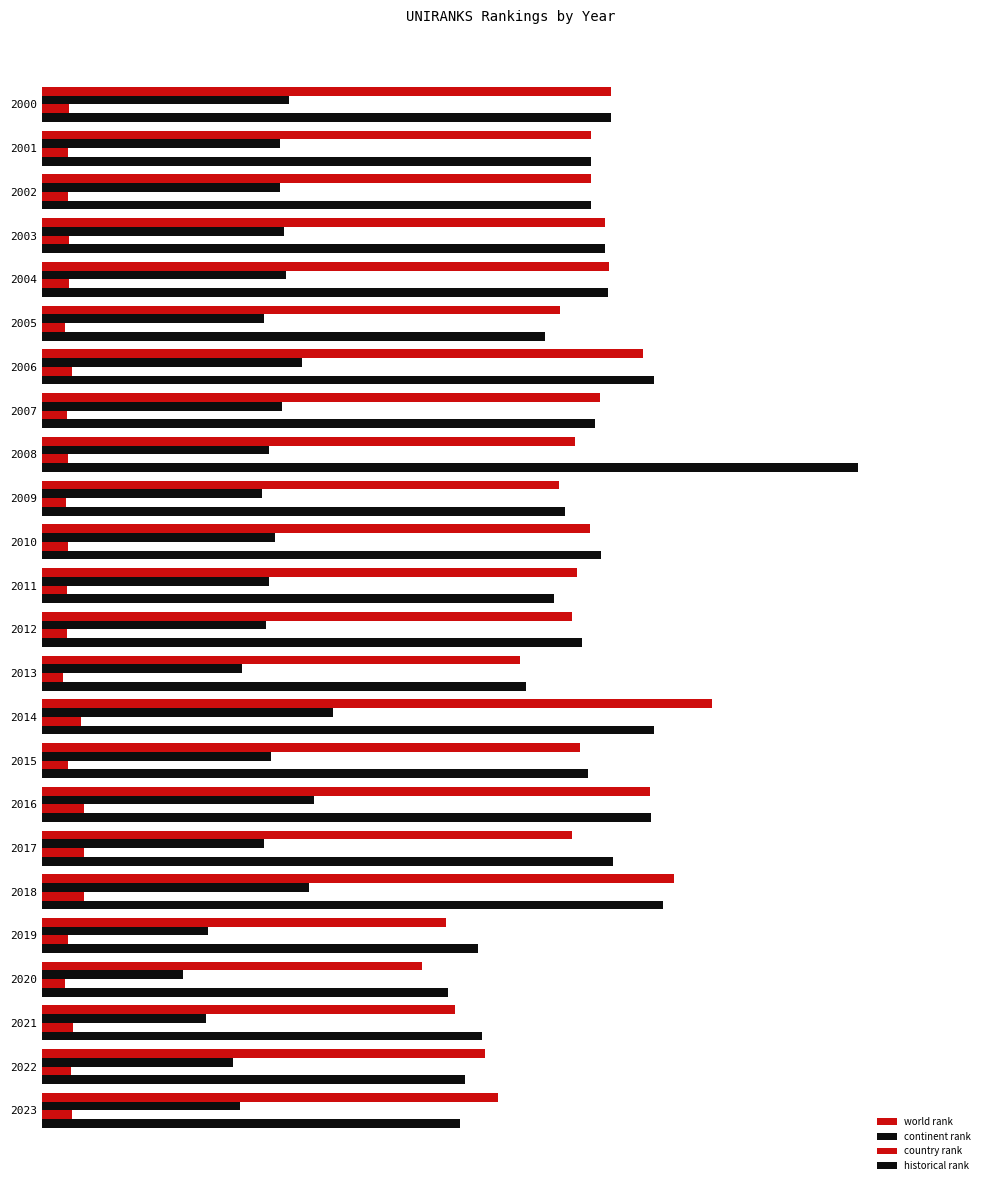

How many bars are there in each group?

4